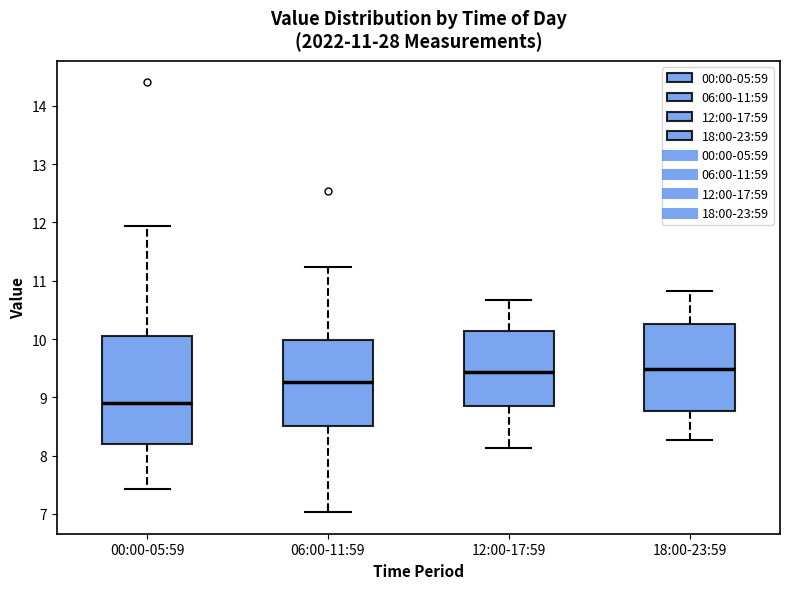

Comparing the boxes themselves (not the whiskers), which one is the tallest?

00:00-05:59